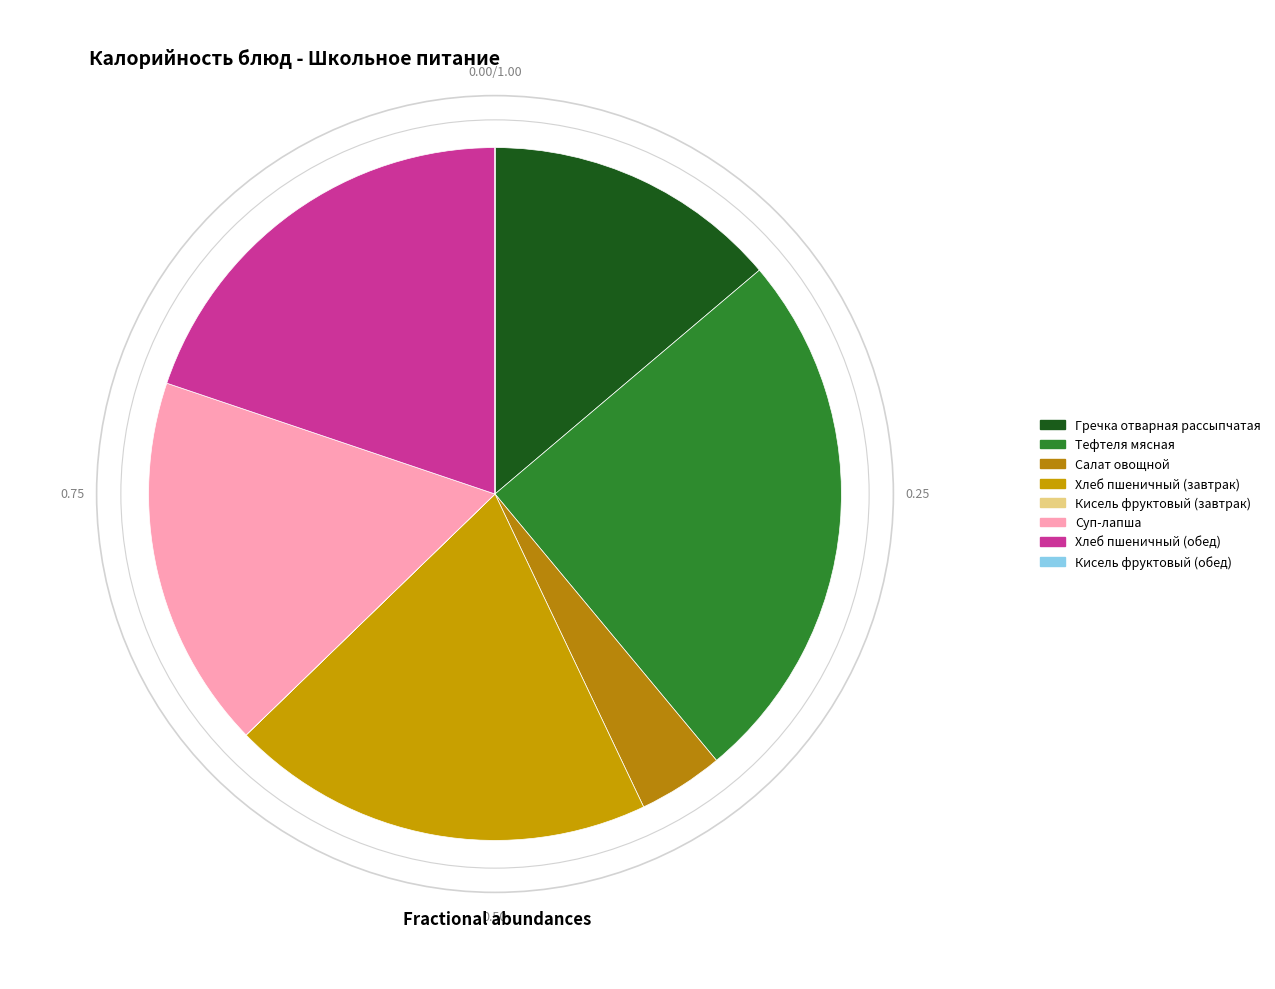

How much of the chart is everything except Салат овощной?

96.0%